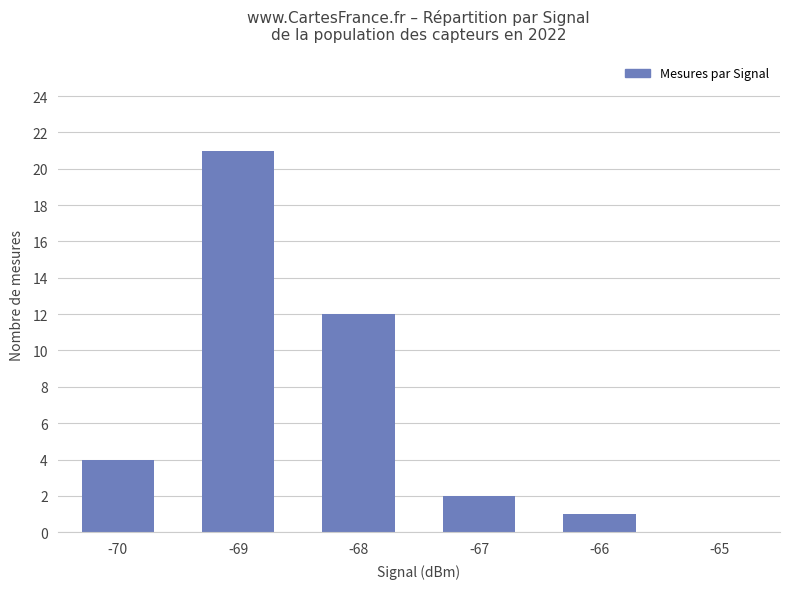

Which label corresponds to the largest value in the chart?

-69